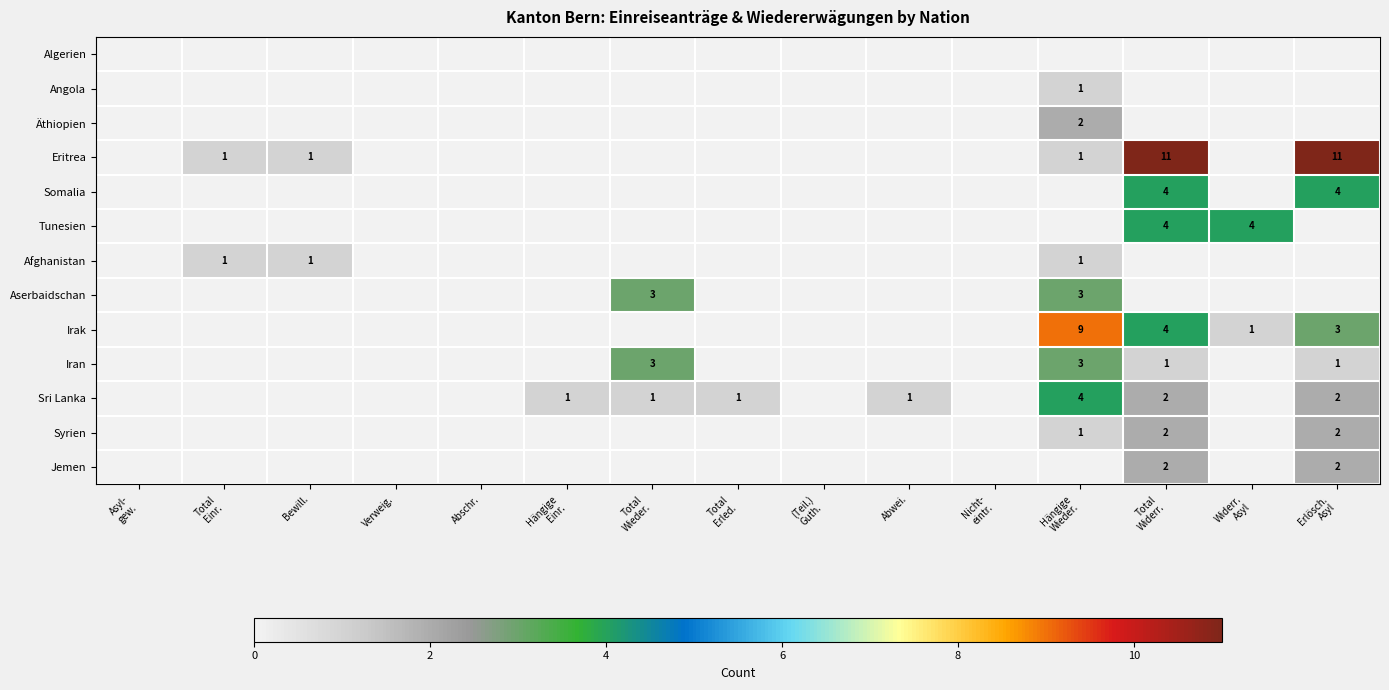

What is the difference between the maximum and minimum values in the Iran series?

3